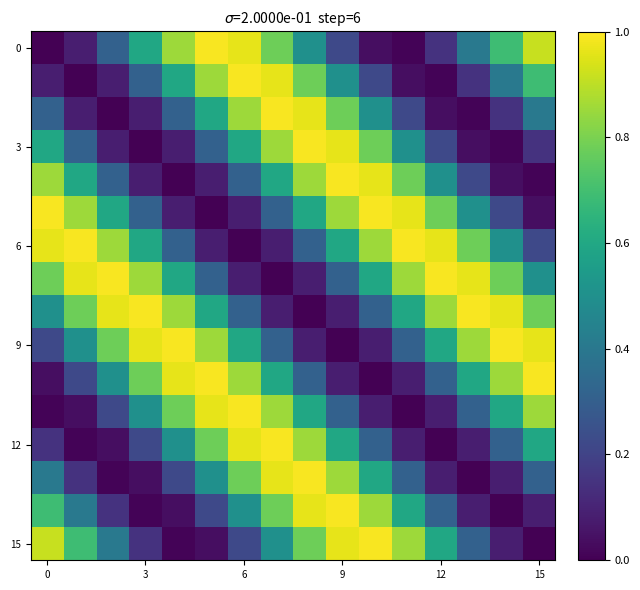

How many series are shown in this chart?

16